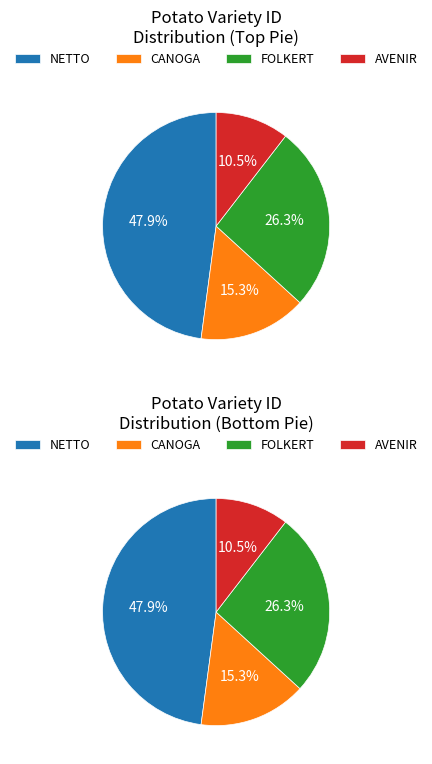

Which has a higher value, CANOGA or NETTO?

NETTO